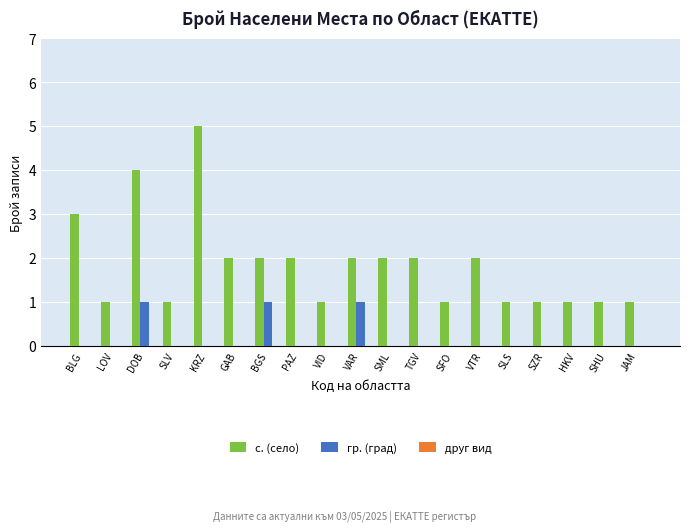

What is the maximum value shown in the chart?

5